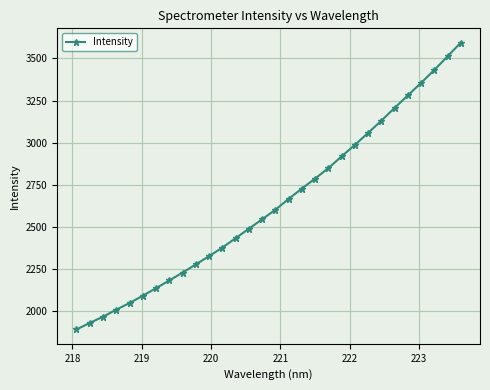

What is the value of the 29th point from the left?

3512.1